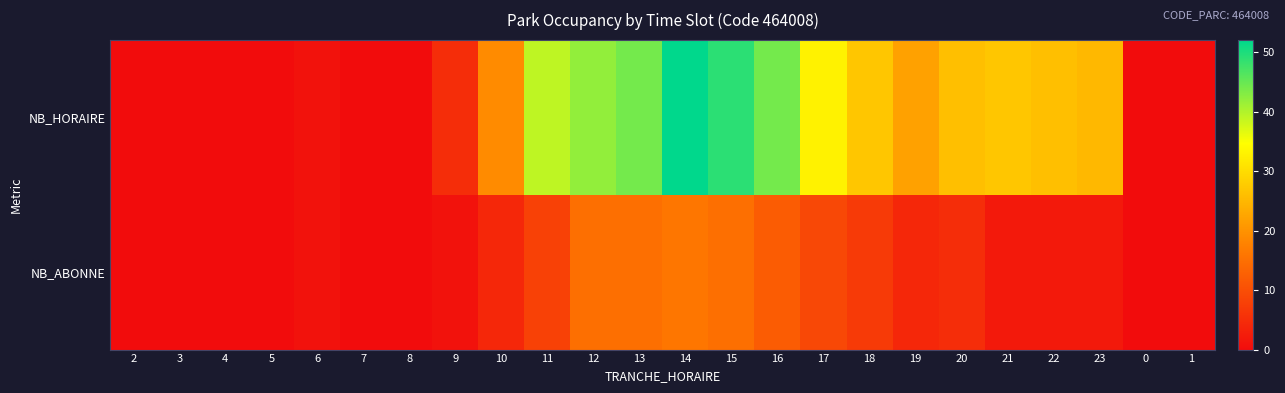

What is the difference between the highest and lowest values at 11?

31